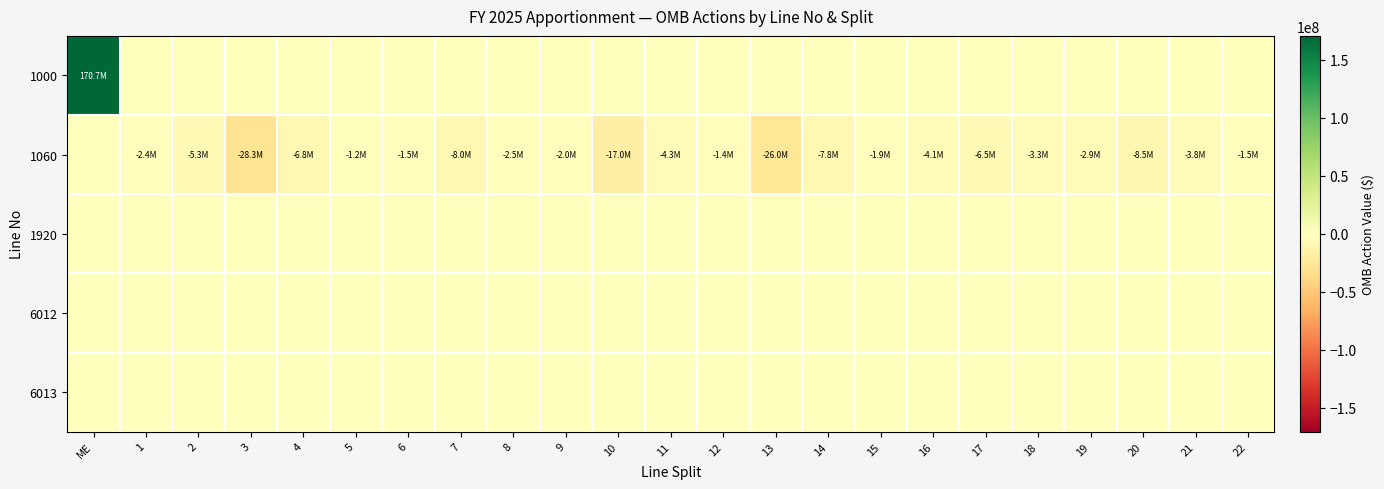

Which series has the largest total across all categories?

1000